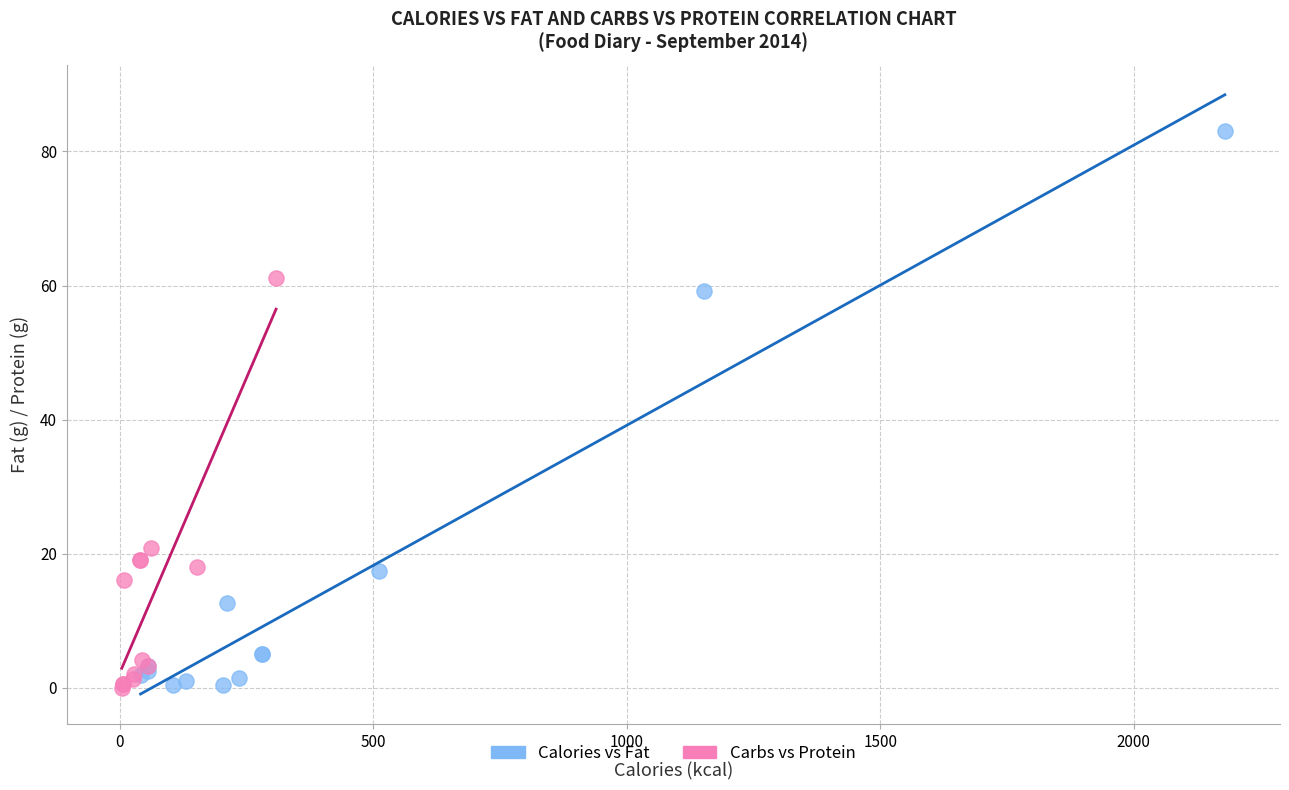

Which series contains the highest Y value?

Calories vs Fat